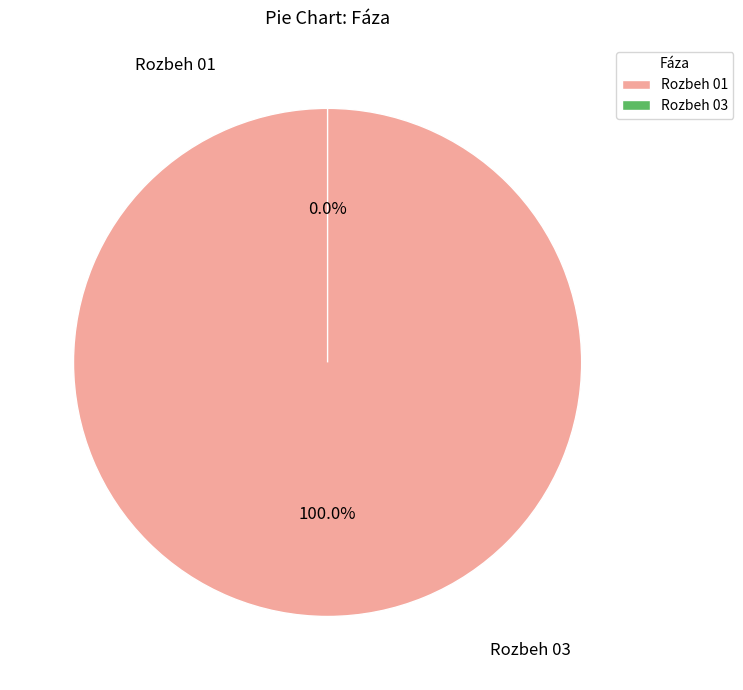

Is there a majority slice in this chart?

Yes